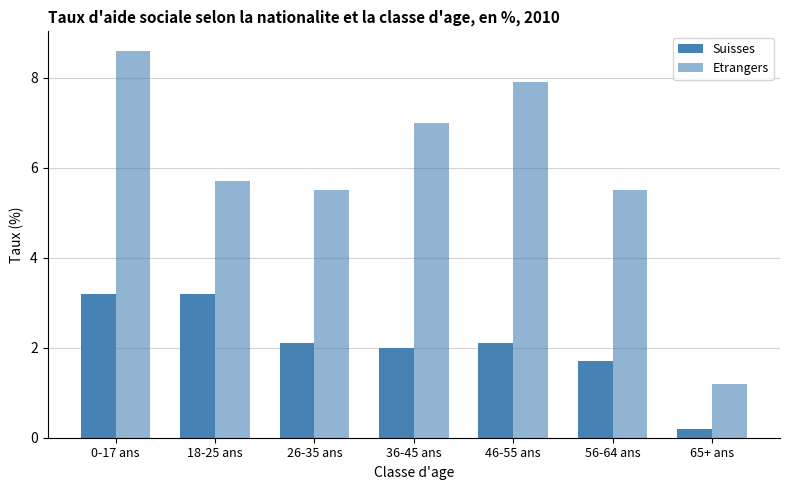

Which series changed the most between 0-17 ans and 36-45 ans?

Etrangers